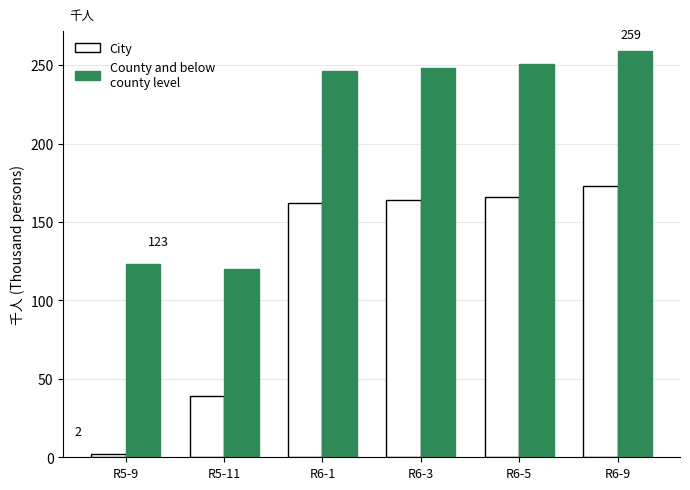

Which label corresponds to the largest value in the chart?

R6-9